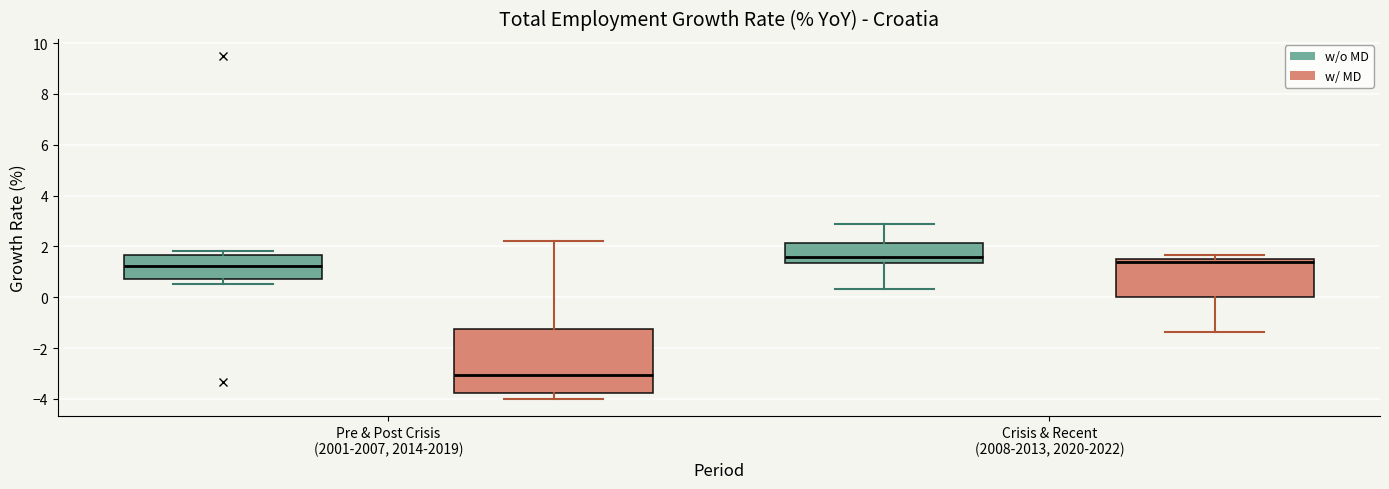

Reading left to right, transcribe this box plot: for each box, give where its median line is, the range the box spans, and where its two whiskers end, as read against the y-axis. The values are not printed on the chart, so give them approximately, as read against the axis.

Pre & Post Crisis (2001-2007, 2014-2019) (w/o MD): median 1.2, box 0.8 to 1.6, whiskers 0.6 to 1.8
Pre & Post Crisis (2001-2007, 2014-2019) (w/ MD): median -3.0, box -3.8 to -1.2, whiskers -4.0 to 2.2
Crisis & Recent (2008-2013, 2020-2022) (w/o MD): median 1.6, box 1.4 to 2.2, whiskers 0.4 to 2.8
Crisis & Recent (2008-2013, 2020-2022) (w/ MD): median 1.4, box 0.0 to 1.6, whiskers -1.4 to 1.6 (just above the box's upper edge)